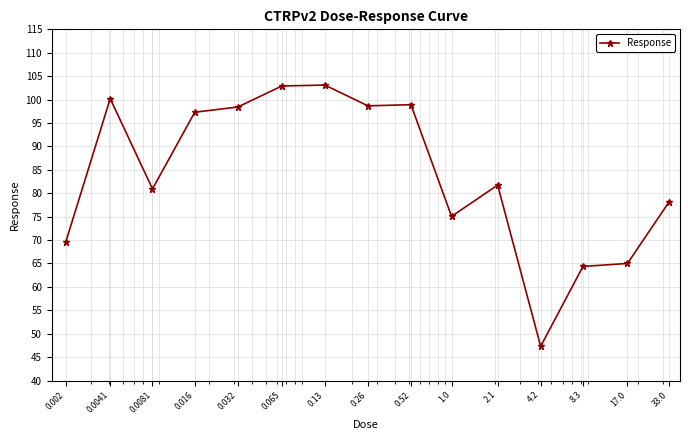

True or false: there are more than 0 points higher than both neighbors.

True